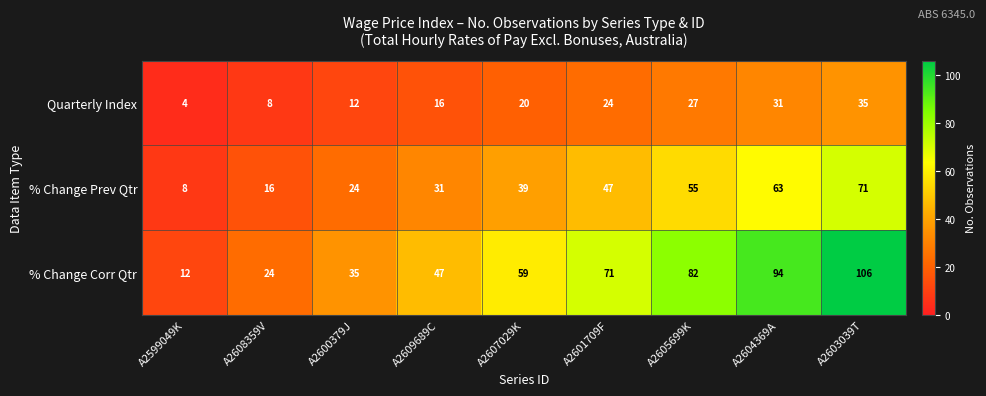

What is the average value of the % Change Prev Qtr series?

39